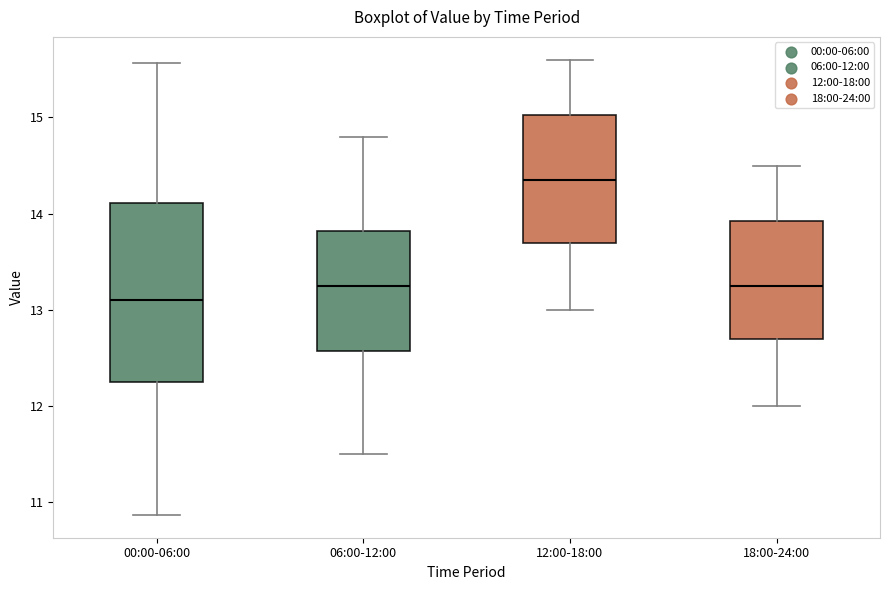

Reading left to right, transcribe this box plot: for each box, give where its median line is, the range the box spans, and where its two whiskers end, as read against the y-axis. The values are not printed on the chart, so give them approximately, as read against the axis.

00:00-06:00: median 13.1, box 12.3 to 14.1, whiskers 10.9 to 15.6
06:00-12:00: median 13.3, box 12.6 to 13.8, whiskers 11.5 to 14.8
12:00-18:00: median 14.4, box 13.7 to 15.0, whiskers 13.0 to 15.6
18:00-24:00: median 13.3, box 12.7 to 13.9, whiskers 12.0 to 14.5